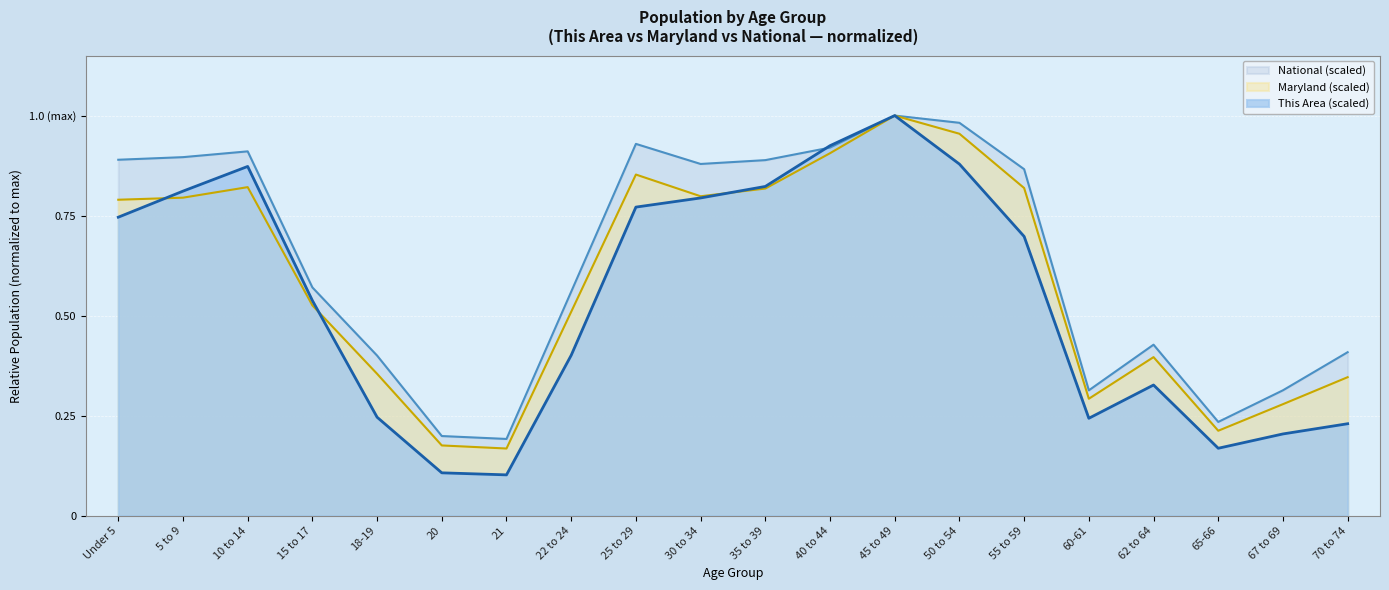

True or false: This Area and National cross at least once.

True